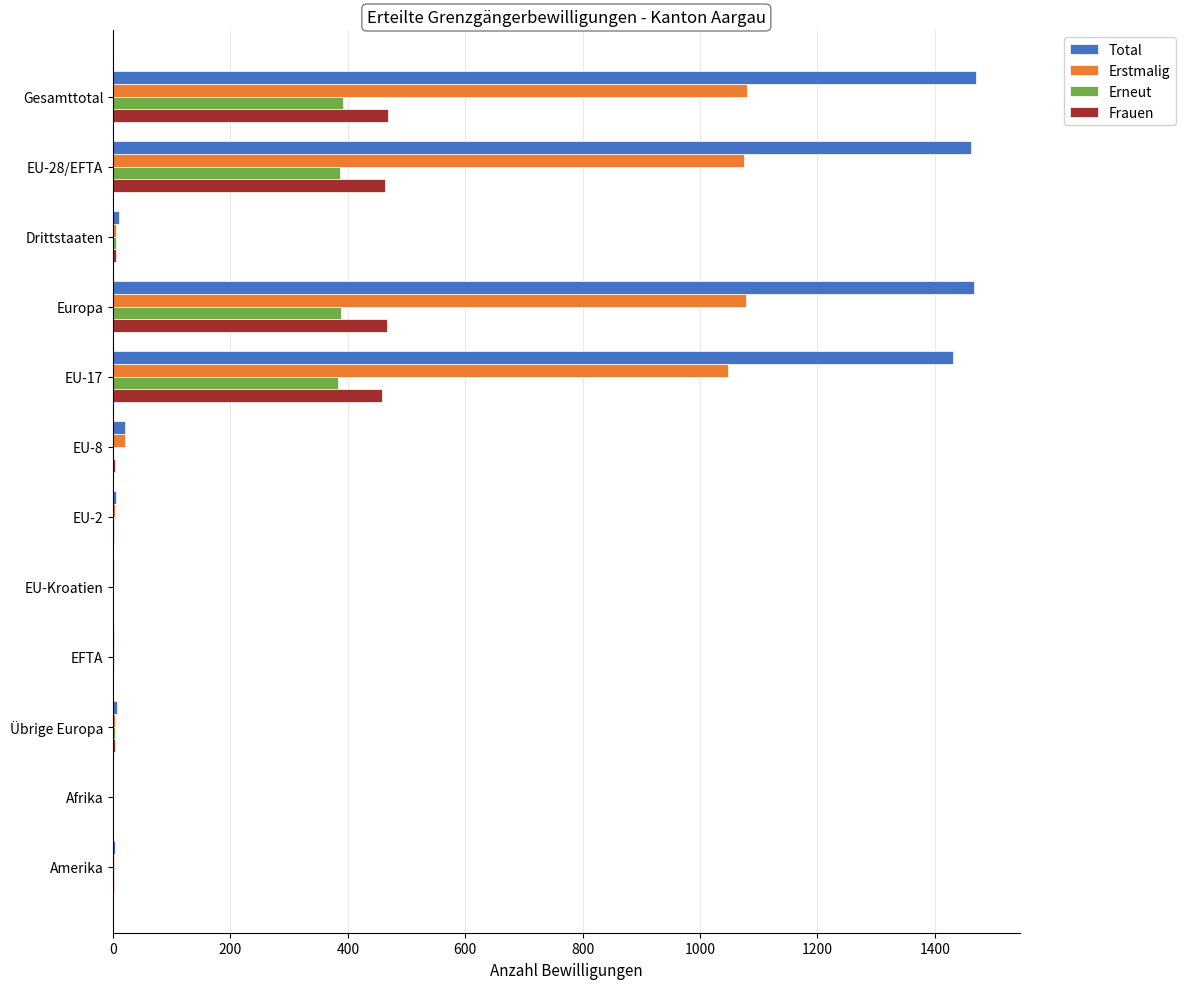

What is the average value of the Total series?

490